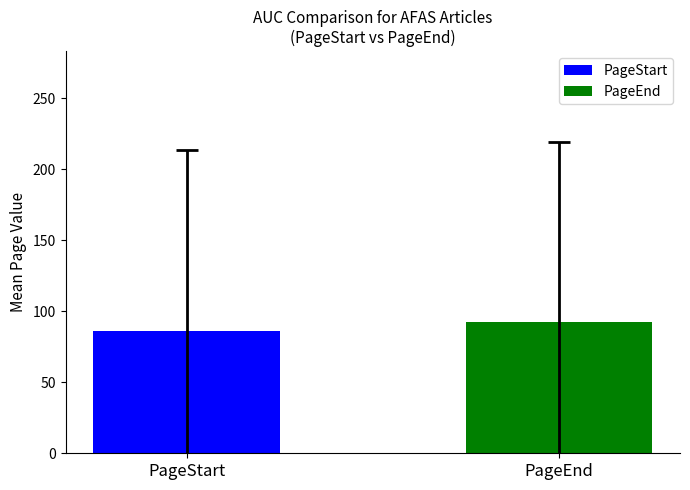

What is the minimum value for PageStart?

86.2